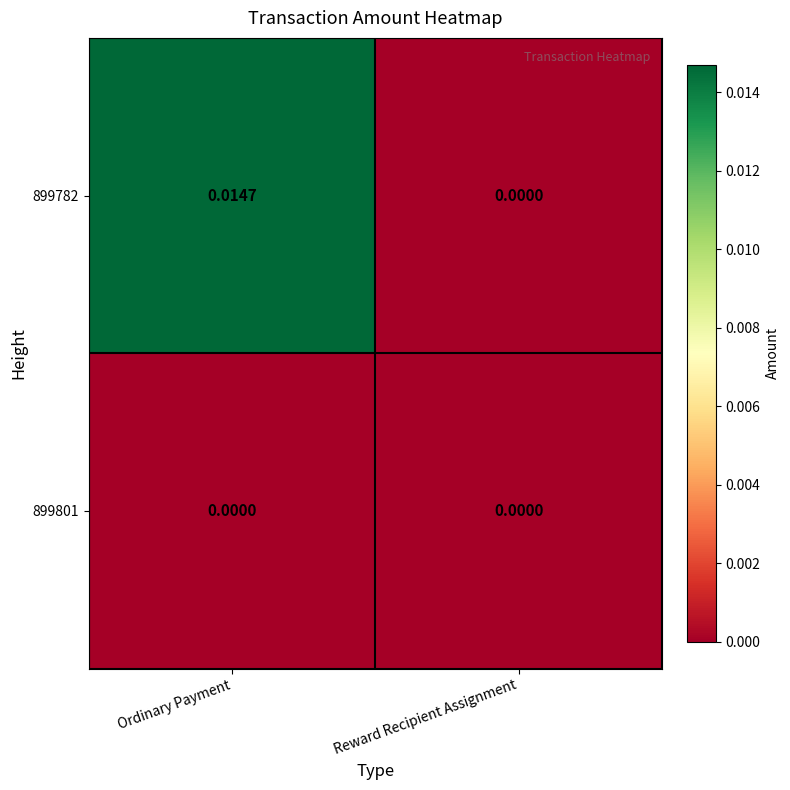

At which label does 899782 reach its peak?

Ordinary Payment